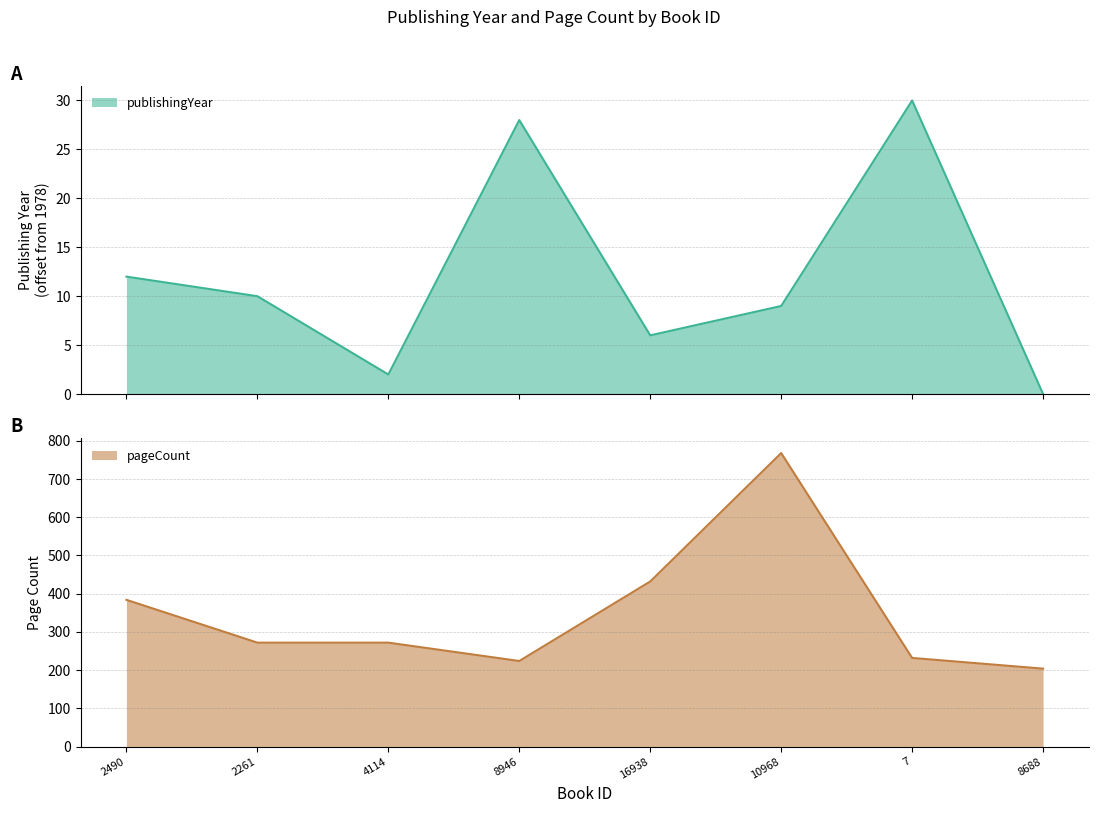

At which category does pageCount reach its first local valley?

8946